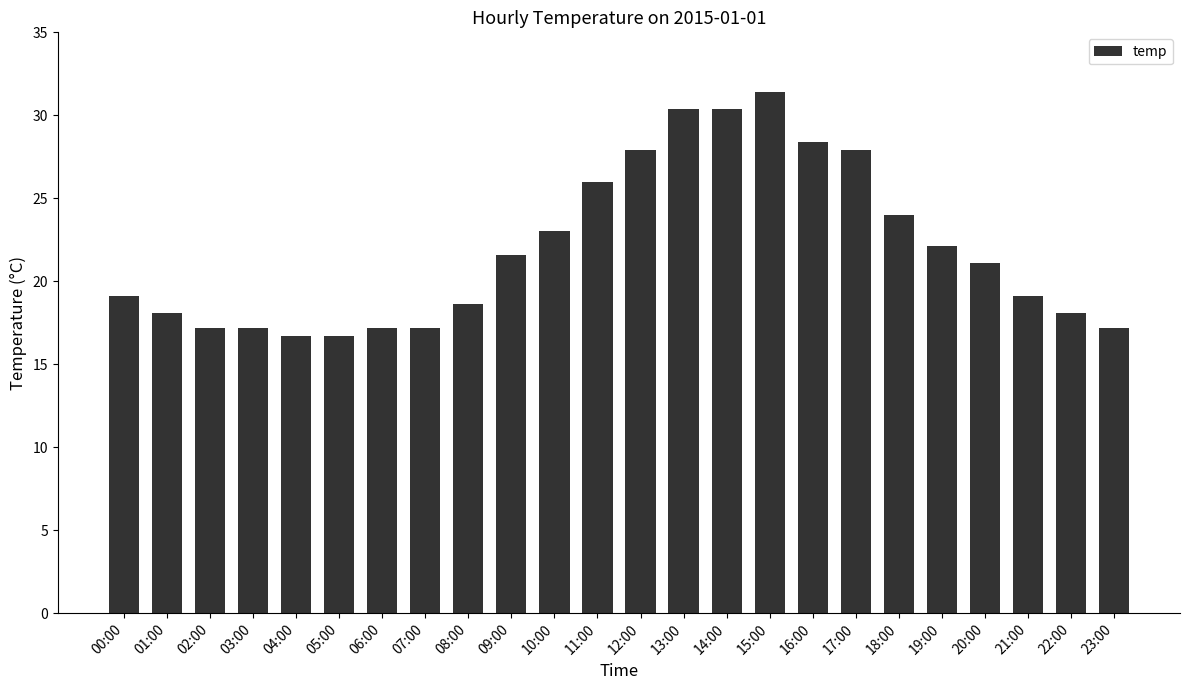

How many values are below 21?

12